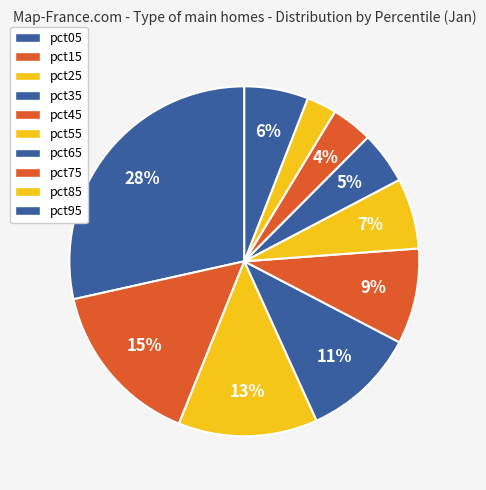

Does pct25 represent more than half of the total?

No